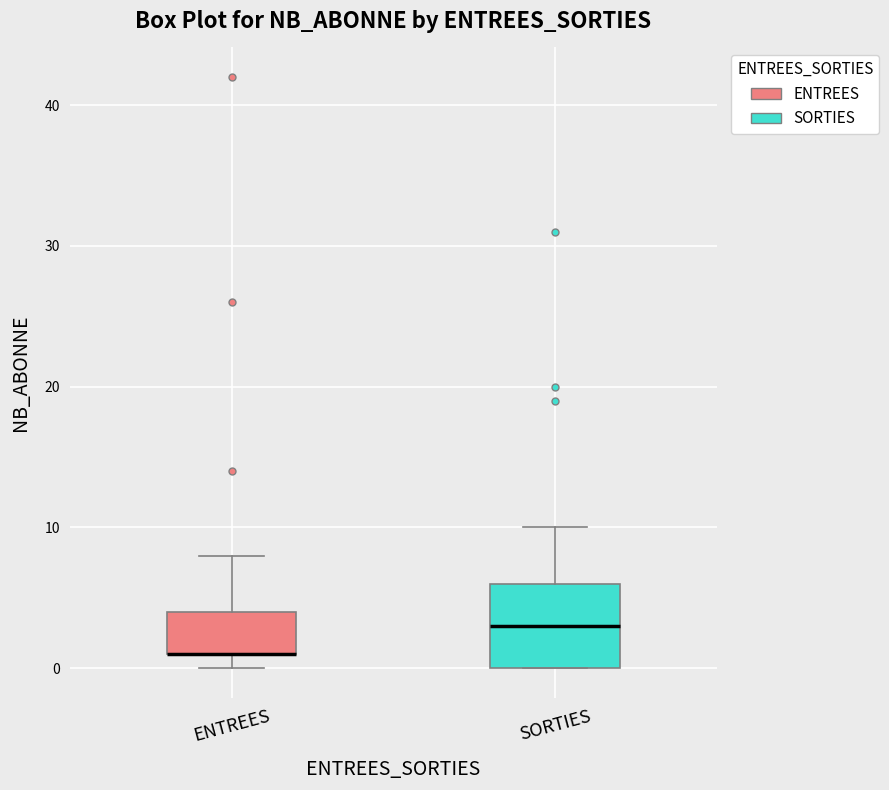

Which box is the tallest, from its lower edge to its upper edge?

SORTIES